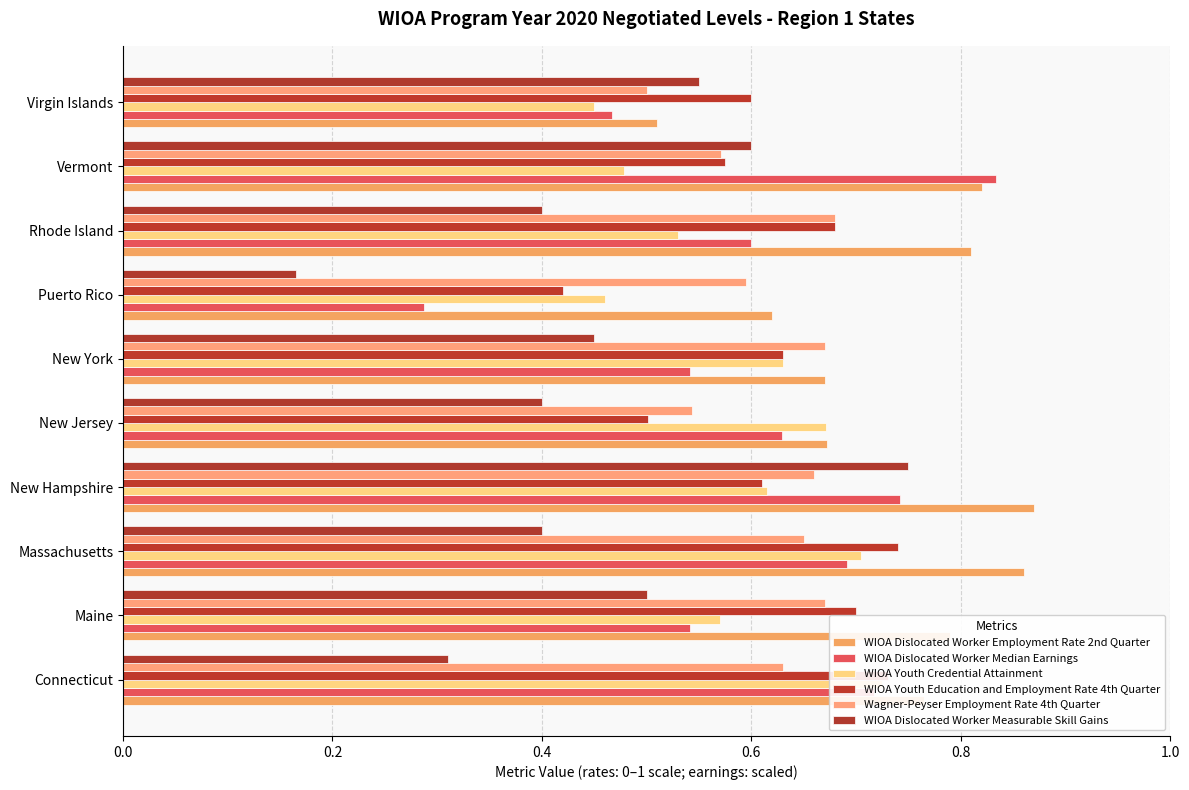

What is the spread (max minus min) of values at New Hampshire?

0.3